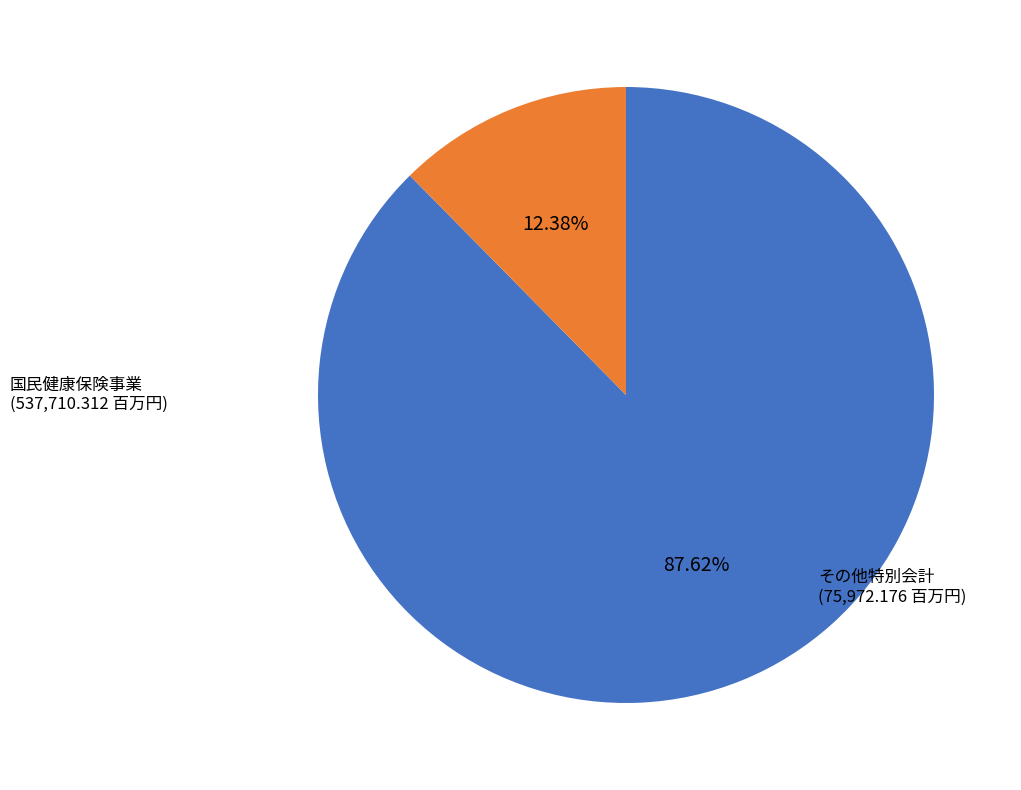

To the nearest percent, what is the average slice percentage?

50%